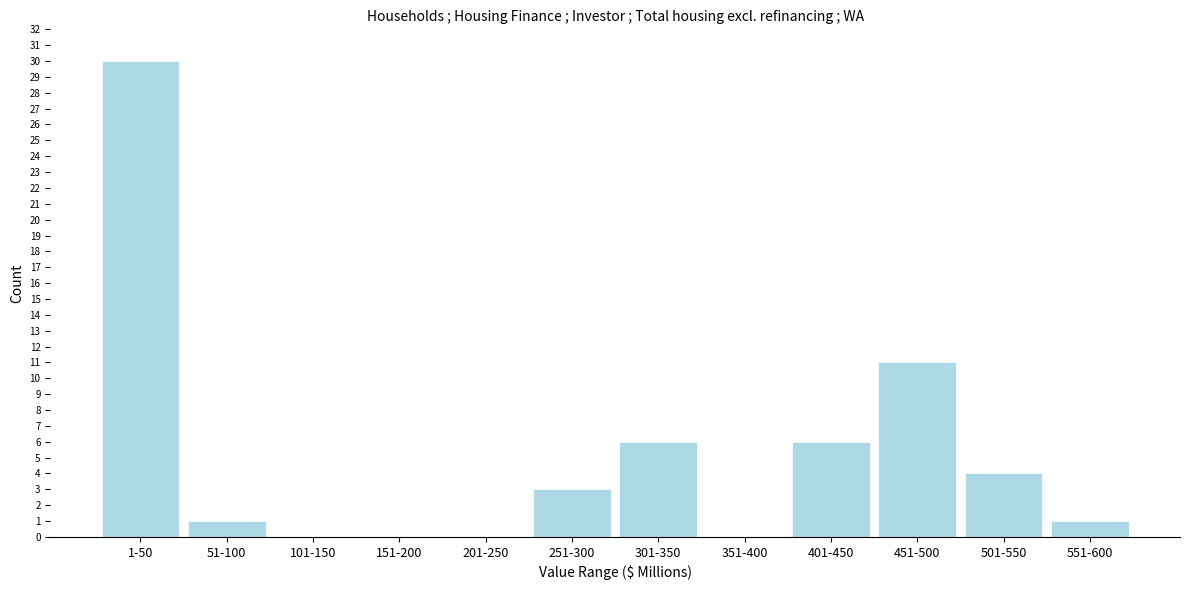

Reading left to right, transcribe all the data shown in this chart.

1-50=30	51-100=1	101-150=0	151-200=0	201-250=0	251-300=3	301-350=6	351-400=0	401-450=6	451-500=11	501-550=4	551-600=1